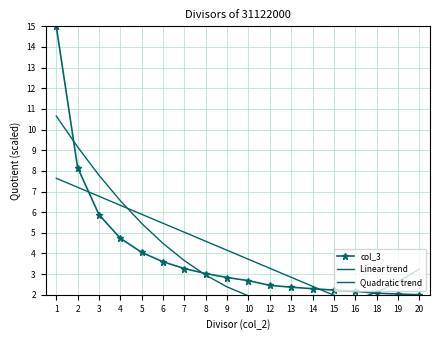

At 16, list the series in order from largest to smallest.

col_3, Quadratic trend, Linear trend